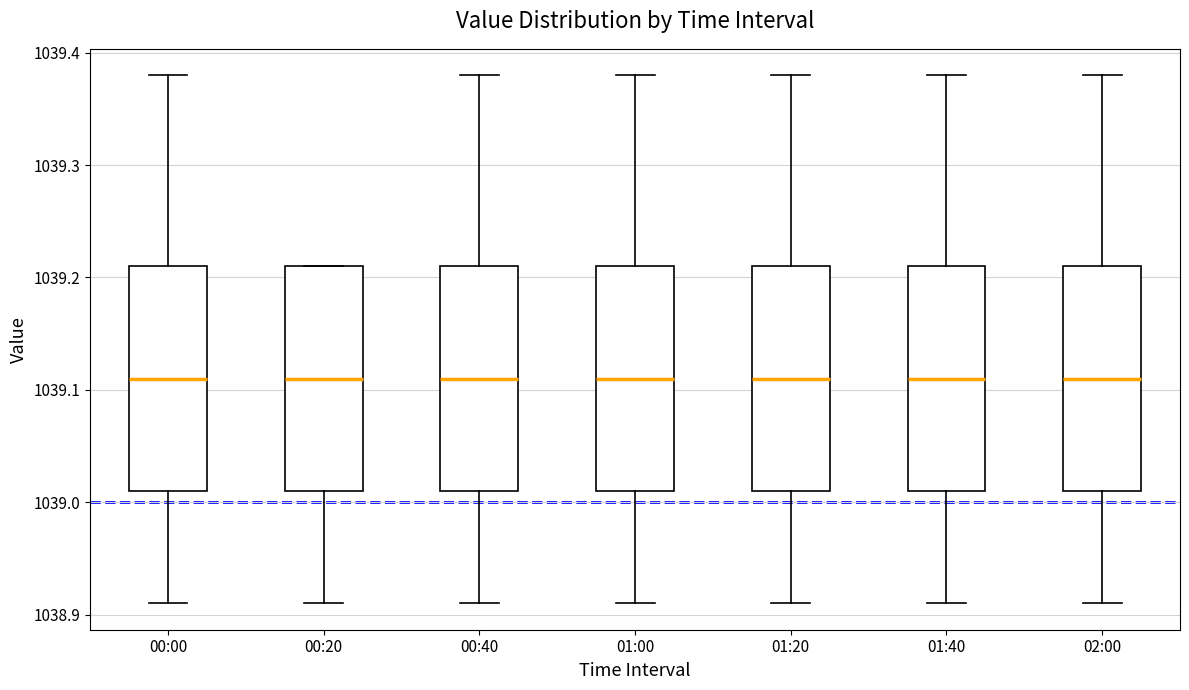

Reading left to right, transcribe this box plot: for each box, give where its median line is, the range the box spans, and where its two whiskers end, as read against the y-axis. The values are not printed on the chart, so give them approximately, as read against the axis.

00:00: median 1039.11, box 1039.01 to 1039.21, whiskers 1038.91 to 1039.38
00:20: median 1039.11, box 1039.01 to 1039.21, whiskers 1038.91 to 1039.21
00:40: median 1039.11, box 1039.01 to 1039.21, whiskers 1038.91 to 1039.38
01:00: median 1039.11, box 1039.01 to 1039.21, whiskers 1038.91 to 1039.38
01:20: median 1039.11, box 1039.01 to 1039.21, whiskers 1038.91 to 1039.38
01:40: median 1039.11, box 1039.01 to 1039.21, whiskers 1038.91 to 1039.38
02:00: median 1039.11, box 1039.01 to 1039.21, whiskers 1038.91 to 1039.38